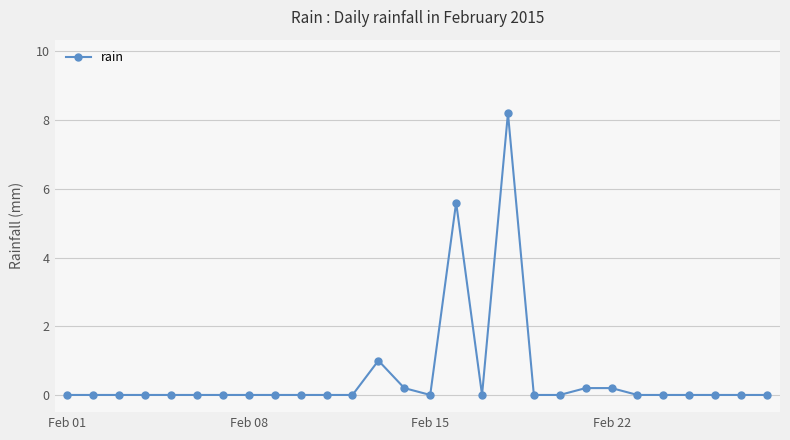

Reading left to right, list all the values displayed in this chart.

0.0	0.0	0.0	0.0	0.0	0.0	0.0	0.0	0.0	0.0	0.0	0.0	1.0	0.2	0.0	5.6	0.0	8.2	0.0	0.0	0.2	0.2	0.0	0.0	0.0	0.0	0.0	0.0